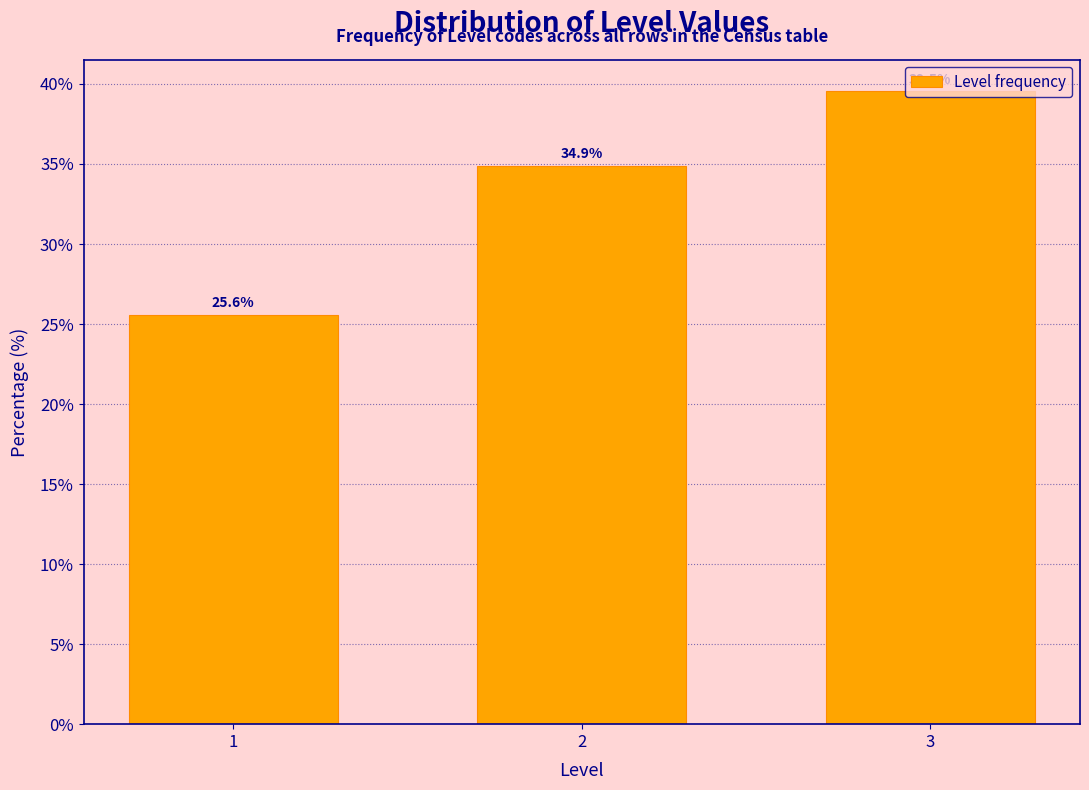

What is the average value?

33.3